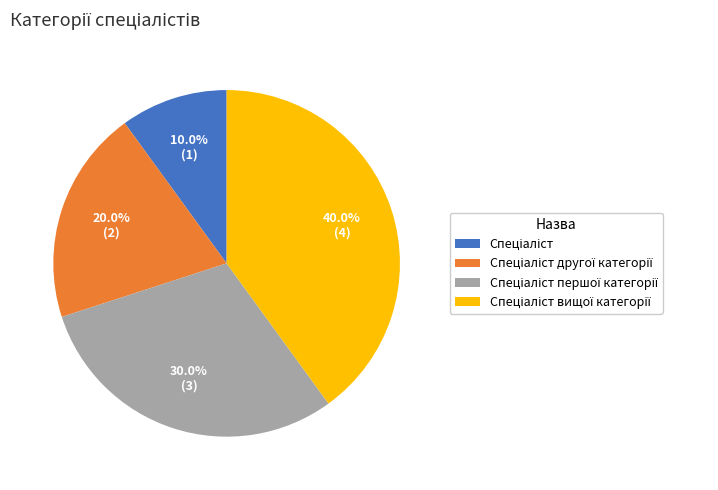

Is there a majority slice in this chart?

No